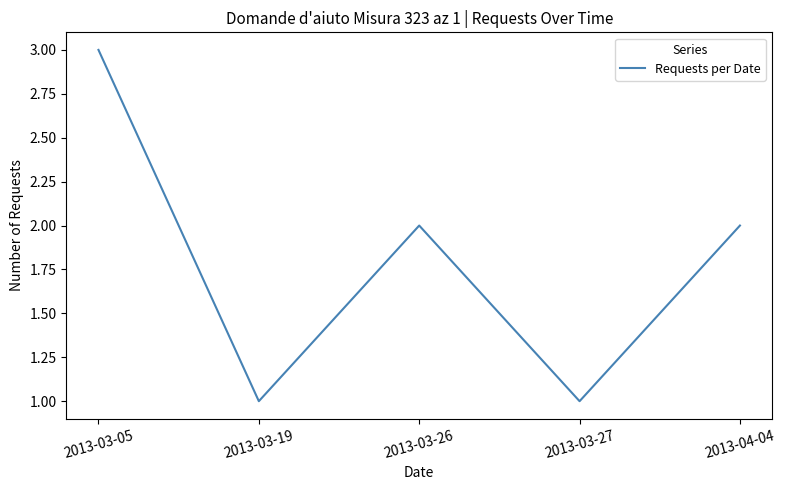

What is the difference between the values at 2013-03-26 and 2013-03-05?

1